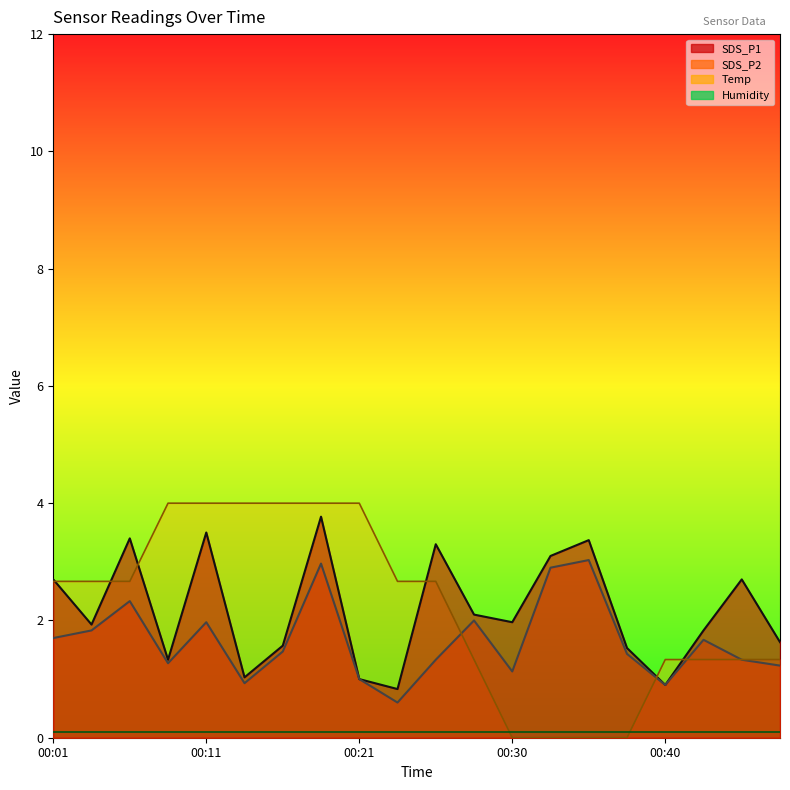

At which category does SDS_P2 reach its first local peak?

00:06